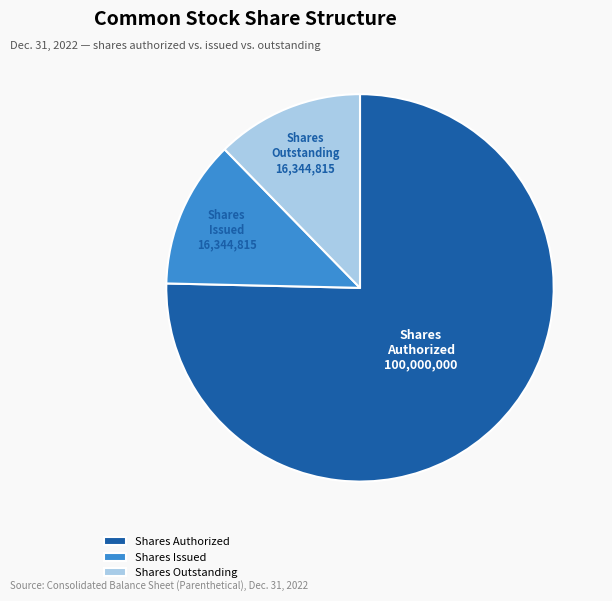

The Shares Outstanding slice represents 12% of the pie. True or false?

True